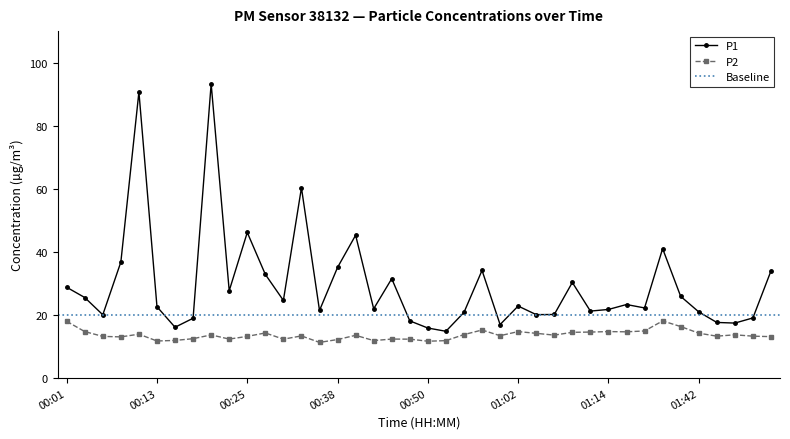

What is the sum of the P2 values at 00:35 and 00:25?

24.6